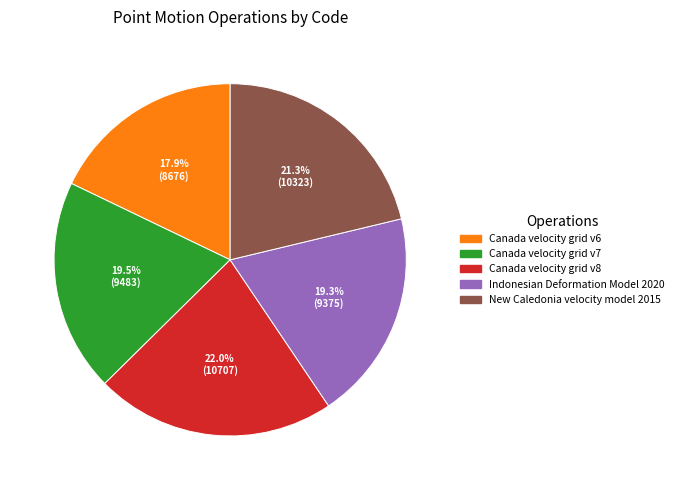

Is Canada velocity grid v8 the majority of the pie?

No